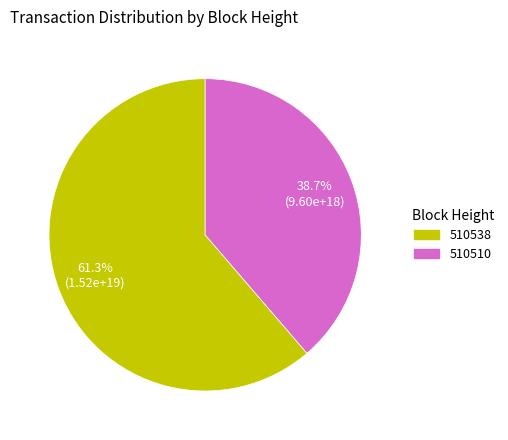

Do 510538 and 510510 together represent more than half of the pie?

Yes